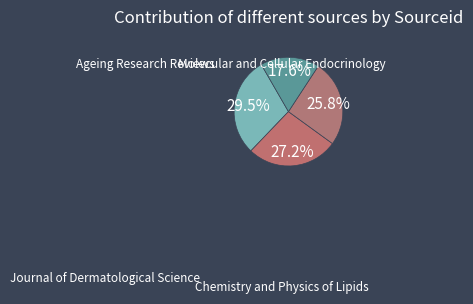

To the nearest percent, what percentage of the pie is Molecular and Cellular Endocrinology?

27%